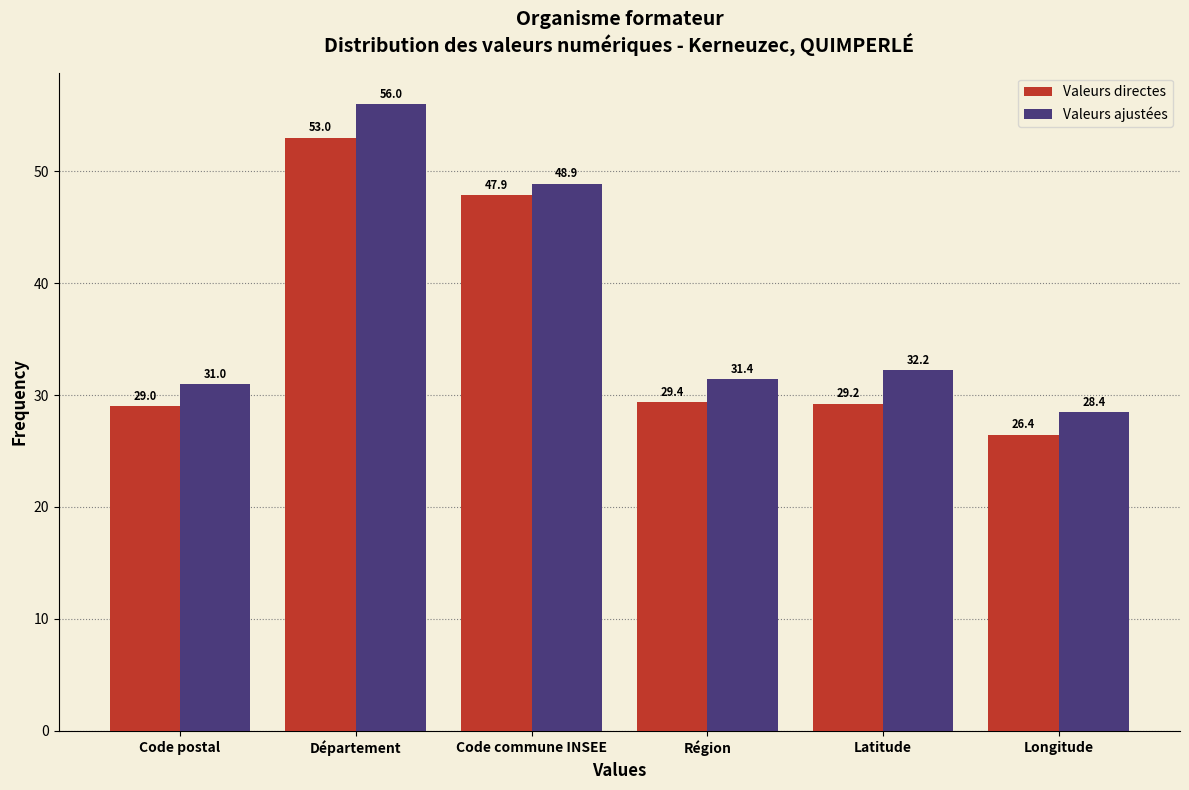

Reading right to left, what are all the values shown in this chart?

Valeurs directes: Longitude=26.4	Latitude=29.2	Région=29.4	Code commune INSEE=47.9	Département=53.0	Code postal=29.0
Valeurs ajustées: Longitude=28.4	Latitude=32.2	Région=31.4	Code commune INSEE=48.9	Département=56.0	Code postal=31.0